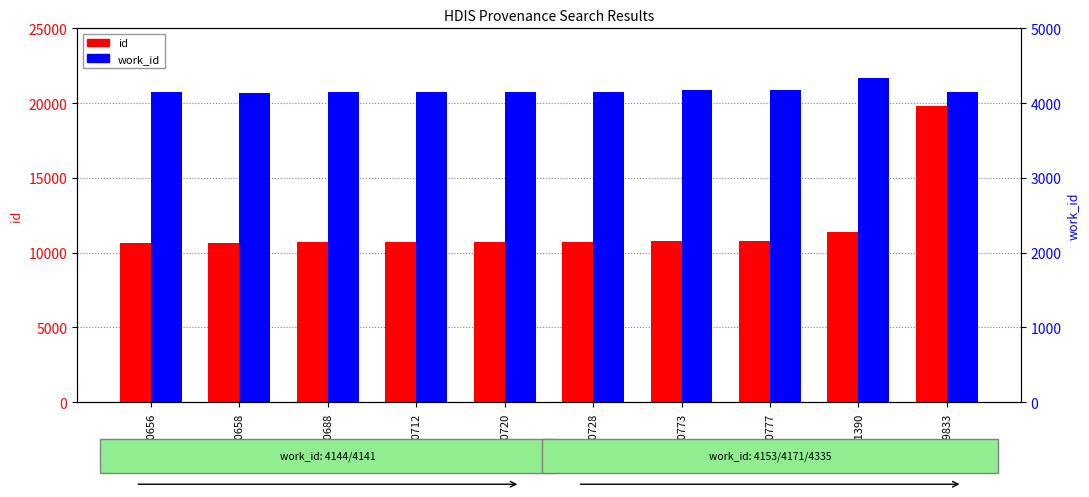

Reading right to left, what are all the values shown in this chart?

id: 19833	11390	10777	10773	10728	10720	10712	10688	10658	10656
work_id: 4153	4335	4171	4171	4153	4153	4153	4153	4141	4144